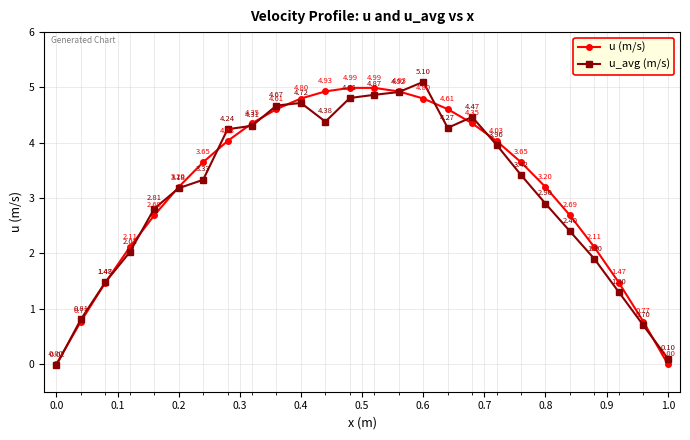

How many values in u_avg (m/s) are above zero?

25